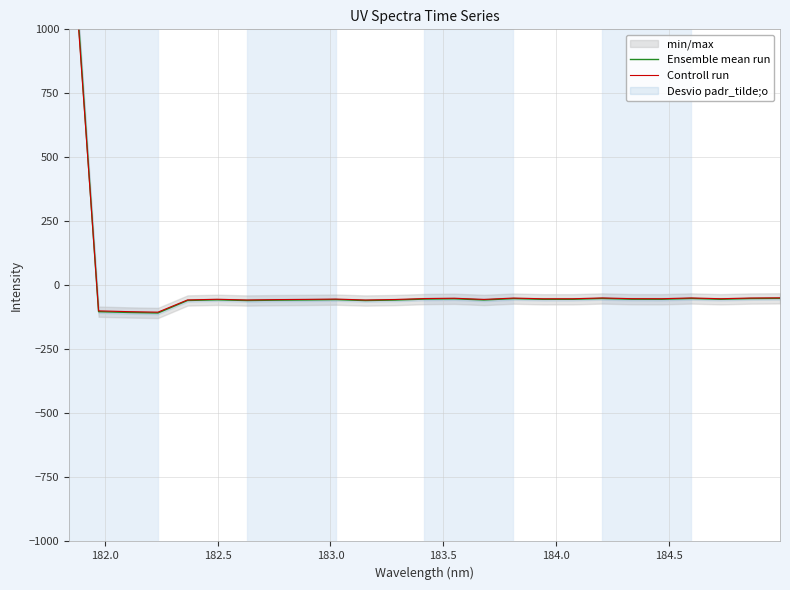

How many times do Controll run and Ensemble mean run cross each other?

1